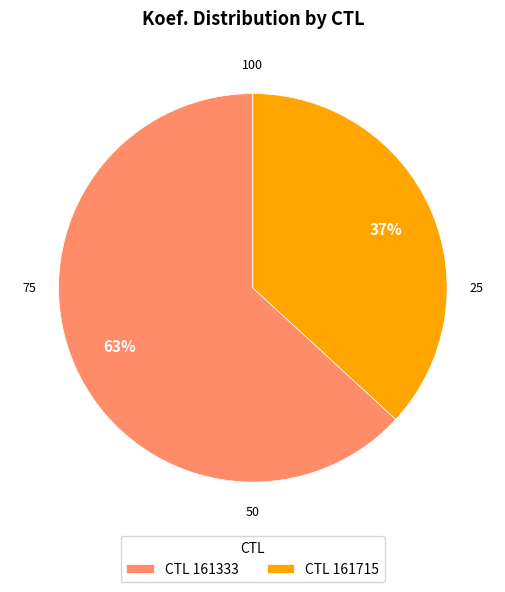

How many slices are in this pie chart?

2